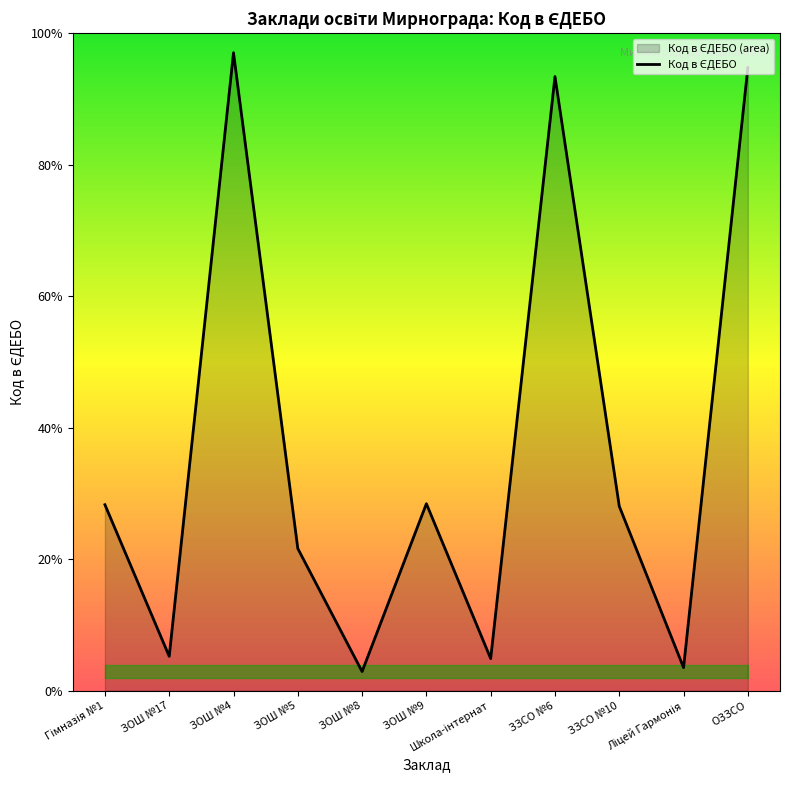

What is the label of the 9th point from the left?

ЗЗСО №10